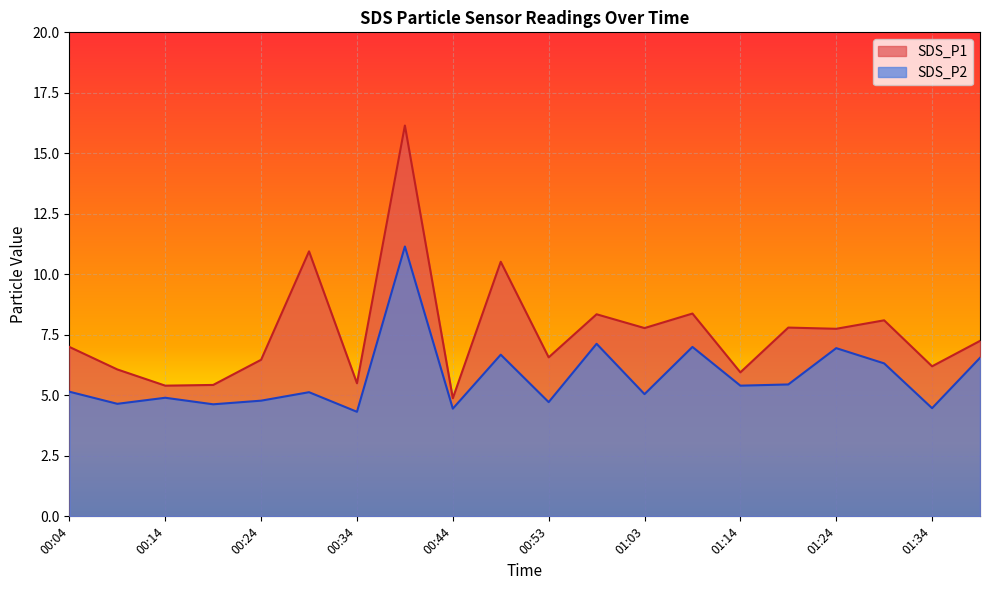

Which label corresponds to the largest value in the chart?

00:39